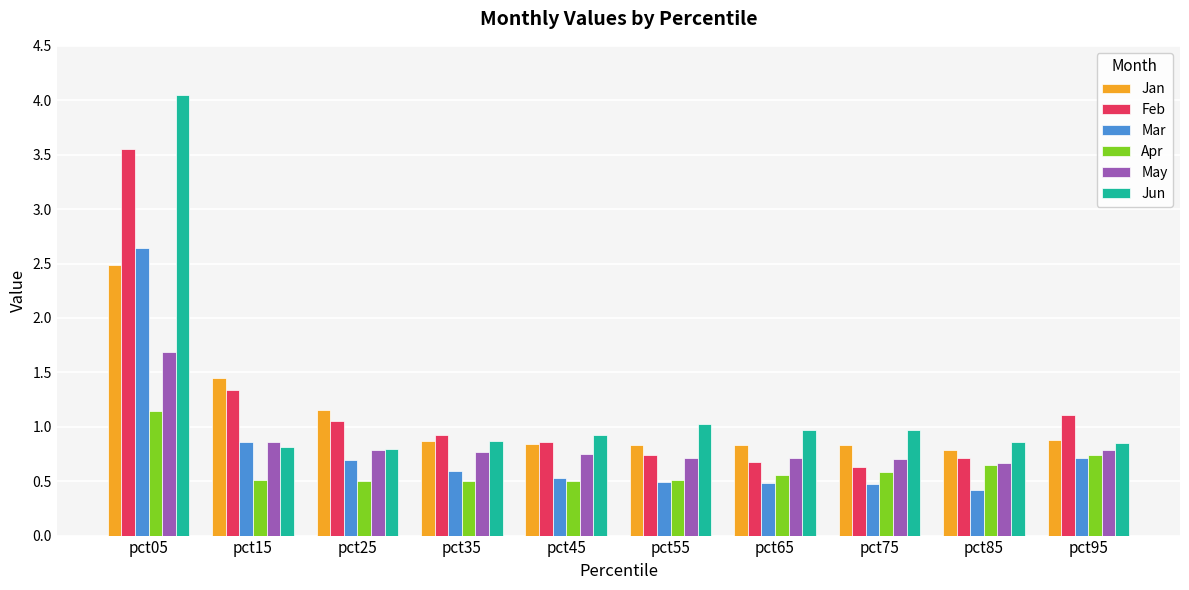

Count the May values in the range 0 to 1.

9